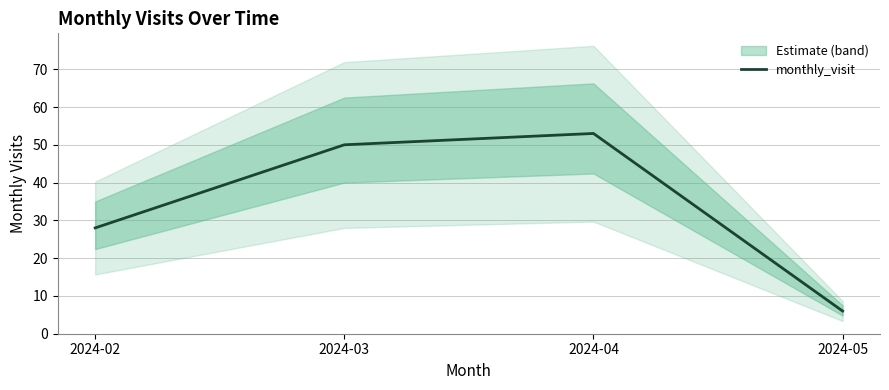

Approximately how many times larger is the value at 2024-02 compared to 2024-03?

0.6